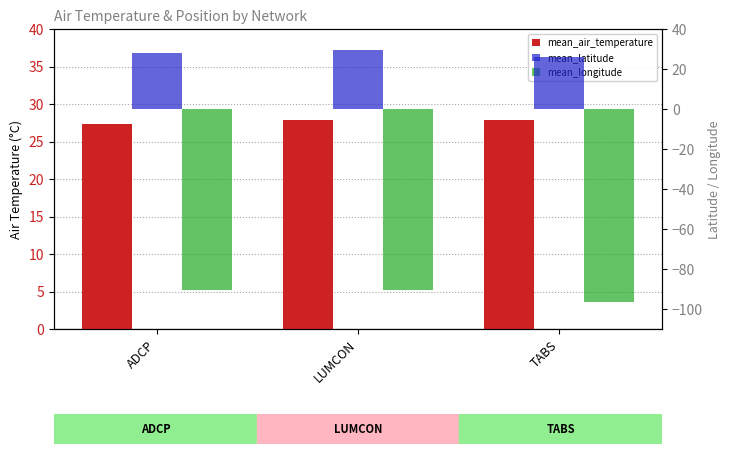

Reading left to right, transcribe all the data shown in this chart.

mean_air_temperature: ADCP=27.3	LUMCON=27.8	TABS=27.9
mean_latitude: ADCP=27.8	LUMCON=29.3	TABS=26.2
mean_longitude: ADCP=-90.6	LUMCON=-90.7	TABS=-96.5